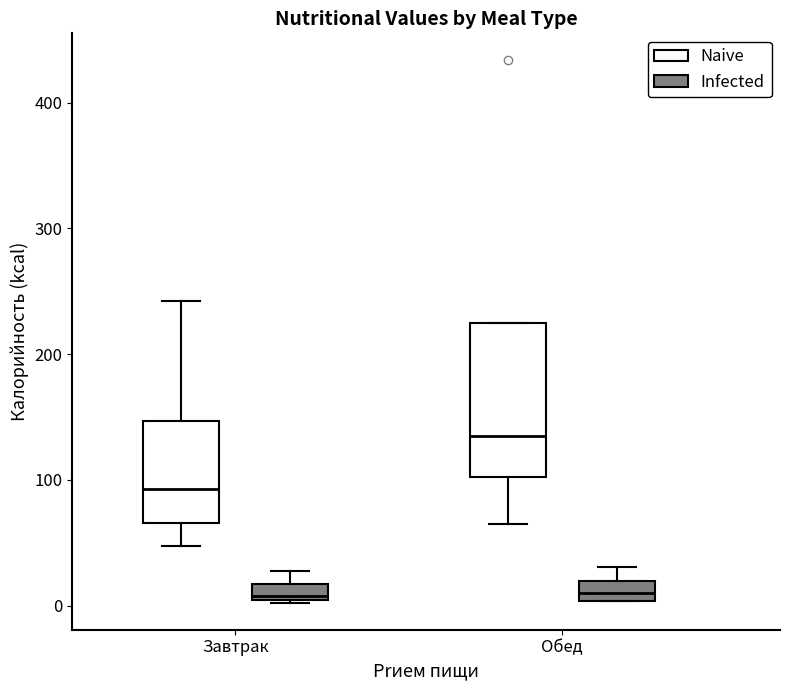

Where is the upper edge of the box for Обед (Naive) on the y-axis? The values are not printed on the chart, so give them approximately, as read against the axis.

220